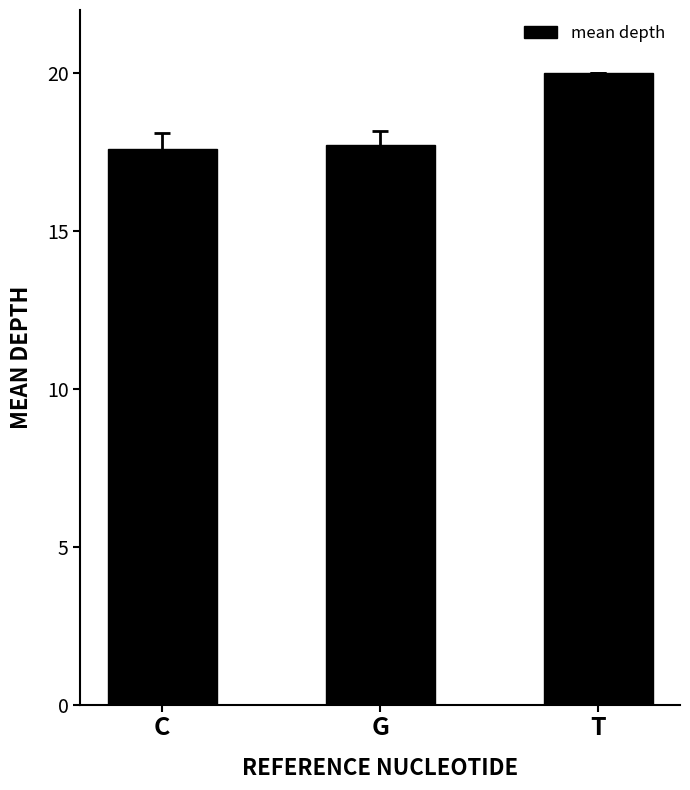

What position from the right is T?

1